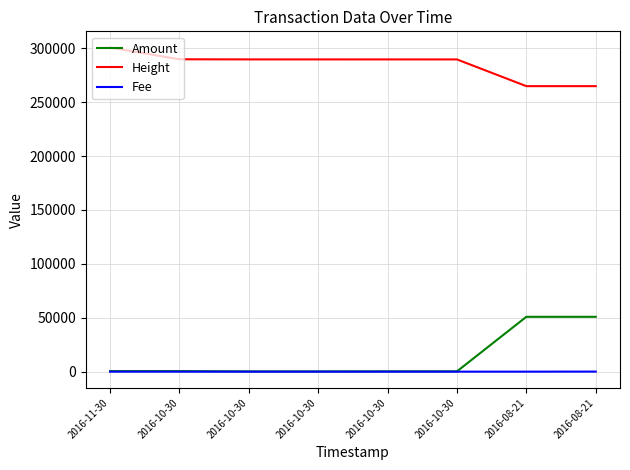

Is the value of Height at 2016-10-30 greater than the value of Fee at 2016-08-21?

Yes